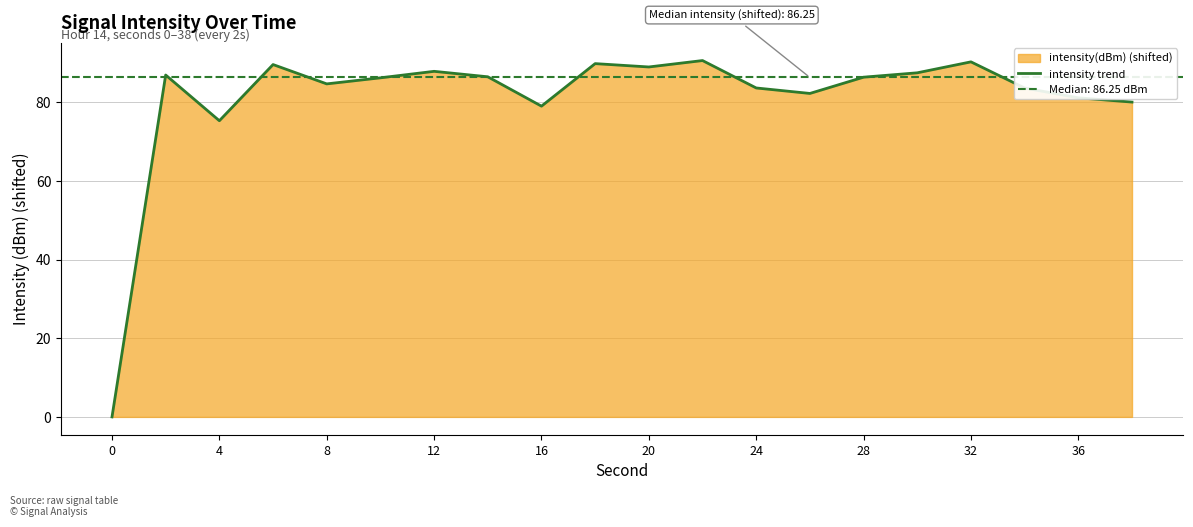

How many data points are less than 86?

9